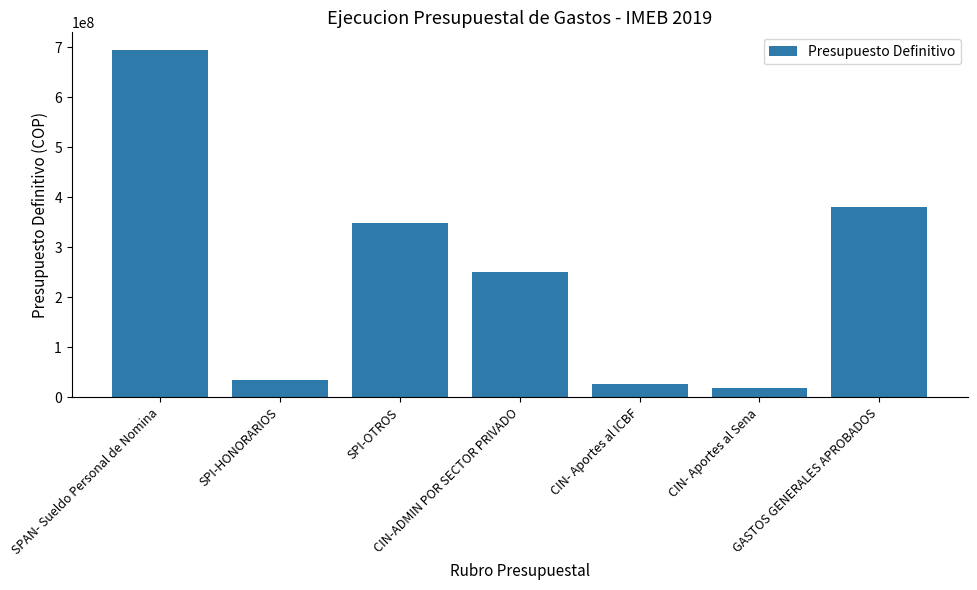

Which label corresponds to the largest value in the chart?

SPAN- Sueldo Personal de Nomina